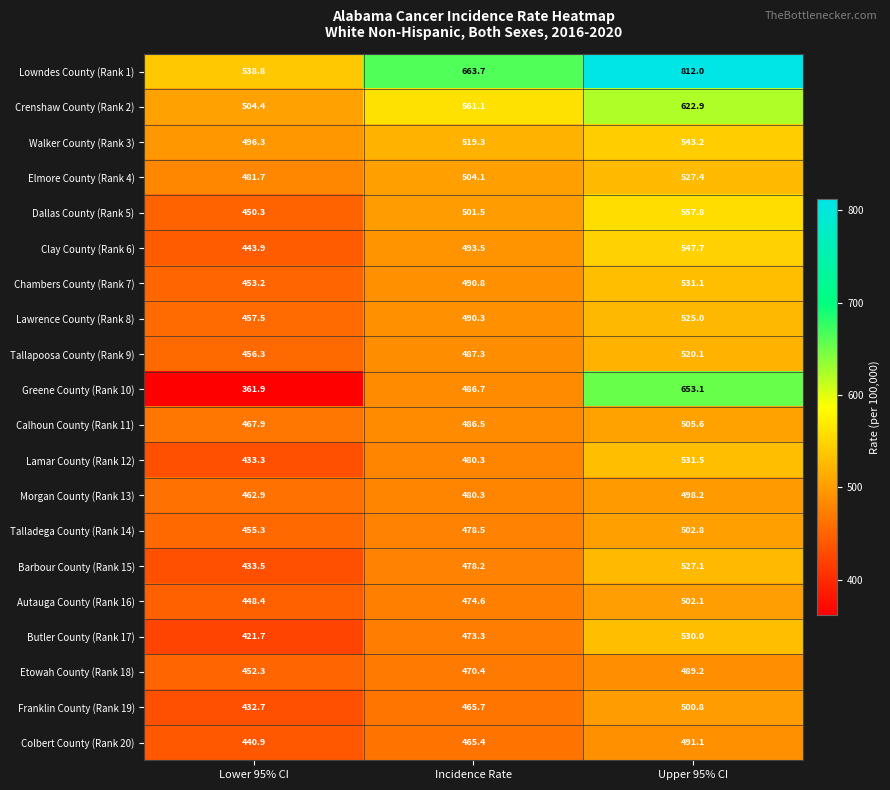

What is the lowest value of the Walker County (Rank 3) series?

496.3